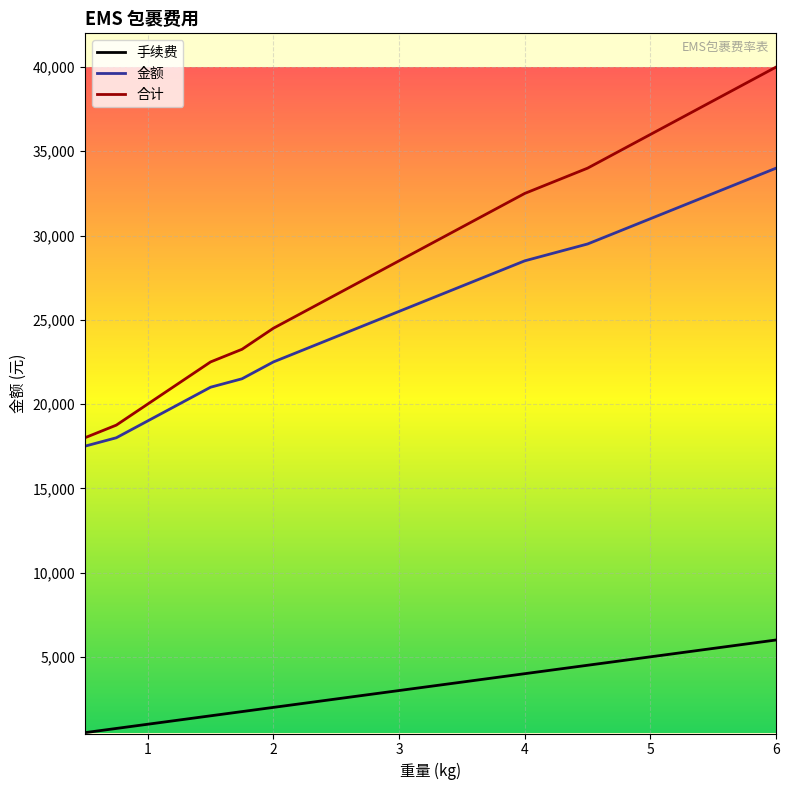

True or false: 手续费 and 合计 intersect in this chart.

False